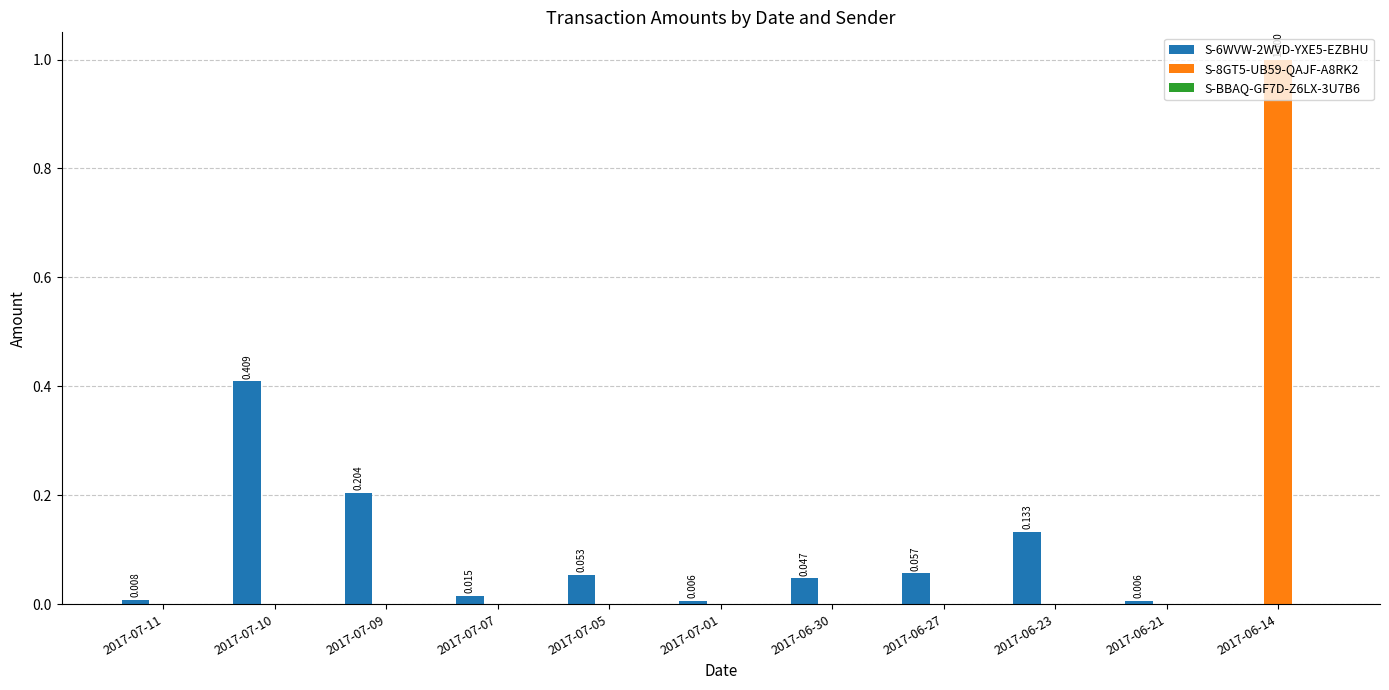

Is the value of S-6WVW-2WVD-YXE5-EZBHU at 2017-06-27 greater than the value of S-8GT5-UB59-QAJF-A8RK2 at 2017-07-01?

Yes